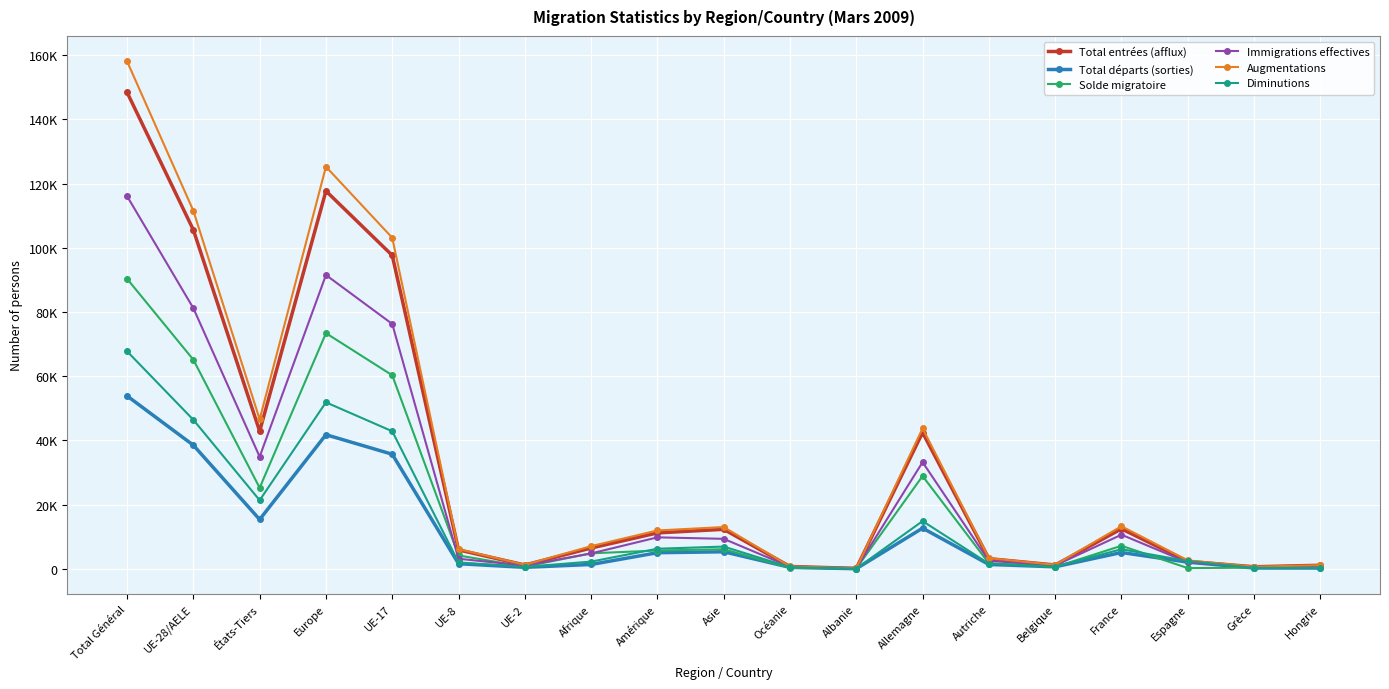

How many data points does each series have?

19